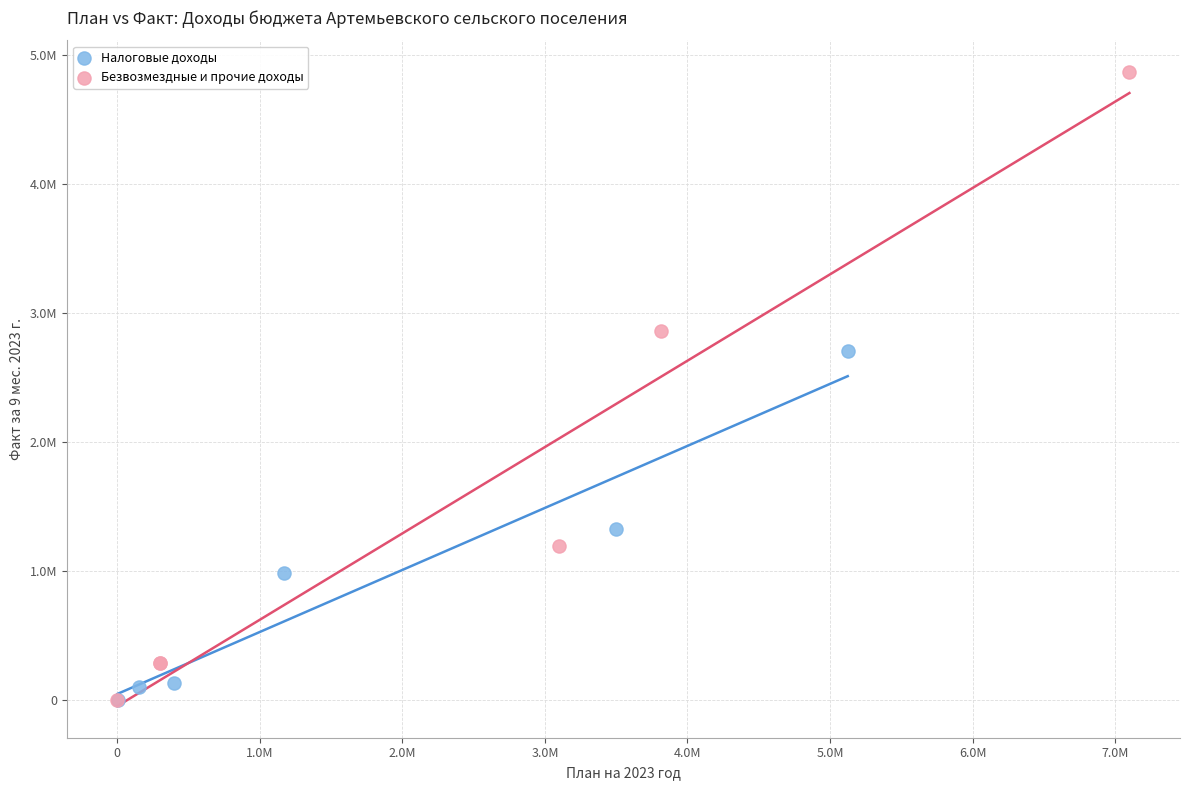

Which series reaches the maximum Y coordinate?

Безвозмездные и прочие доходы